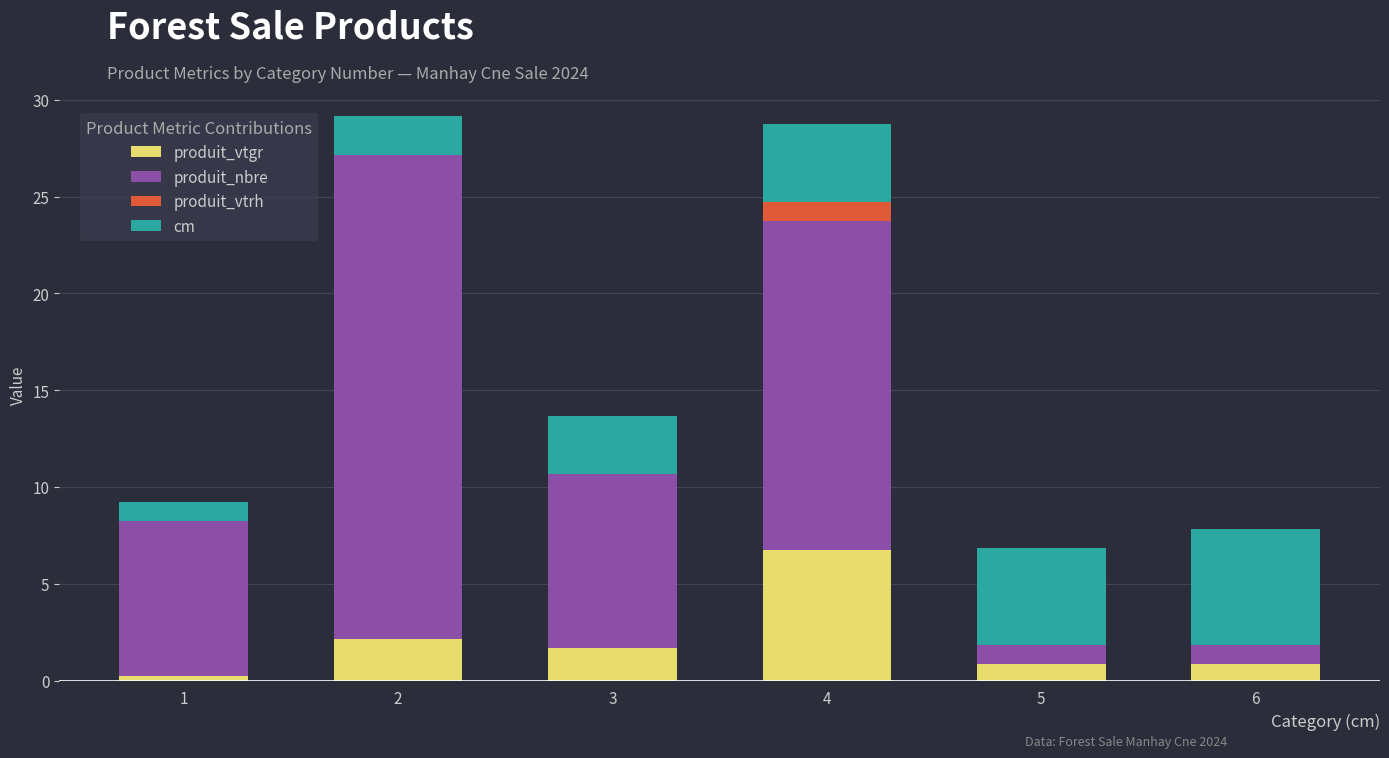

Count the number of data series in this chart.

4